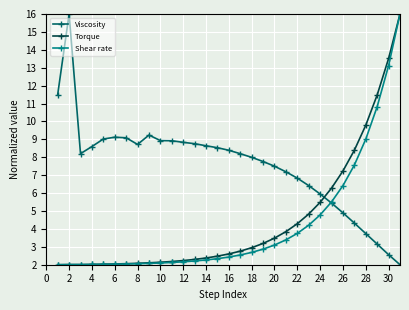

What is the value of the Shear rate point at the 10th from the left?

2.1